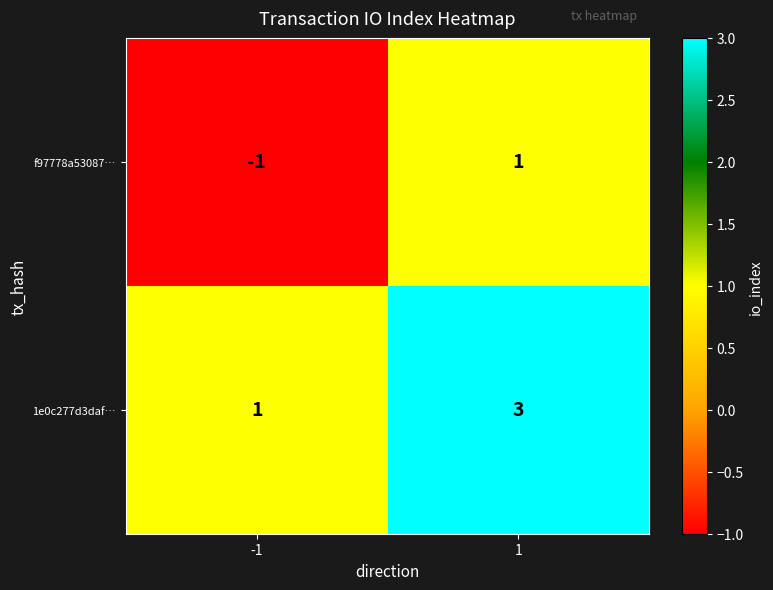

What is the sum of all 1e0c277d3daf… values?

4